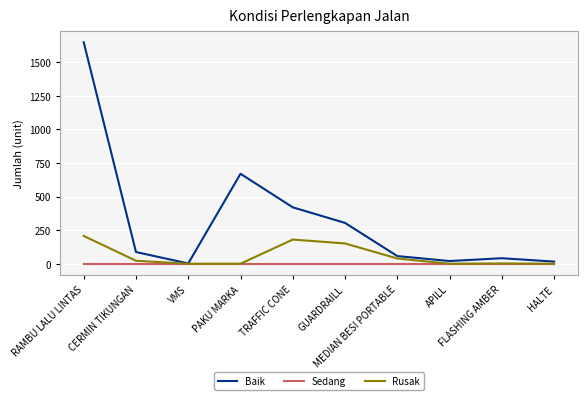

What is the spread (max minus min) of values at RAMBU LALU LINTAS?

1649